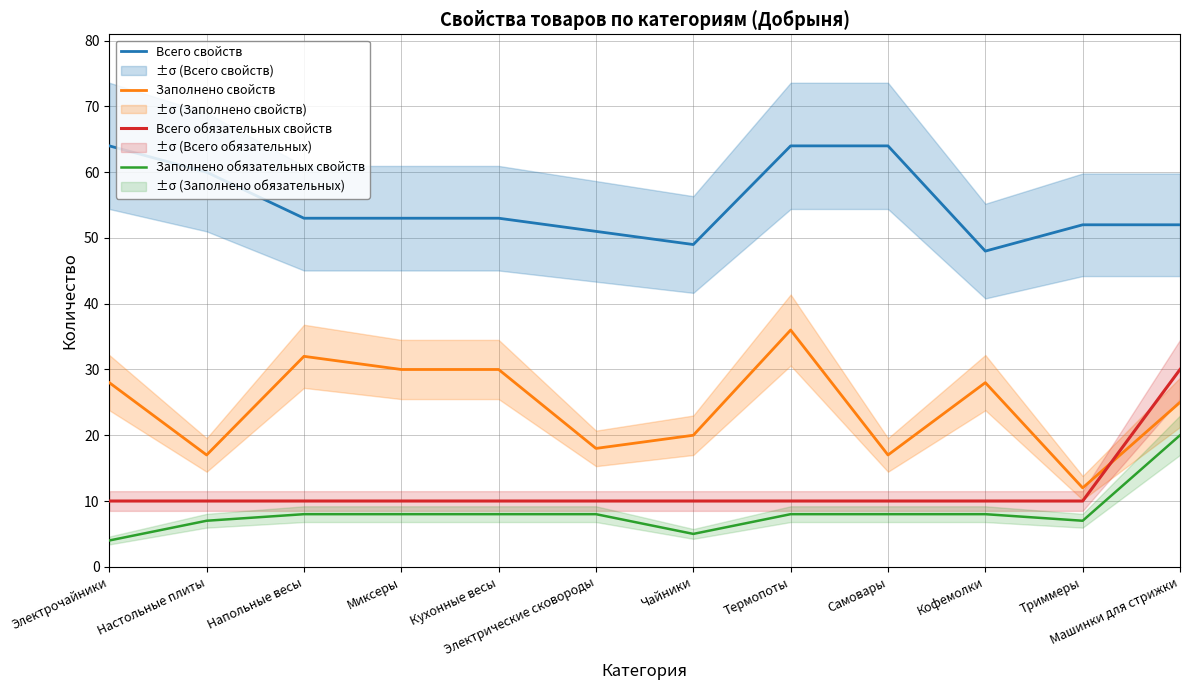

Where is Заполнено свойств nearest to the value 24?

Машинки для стрижки